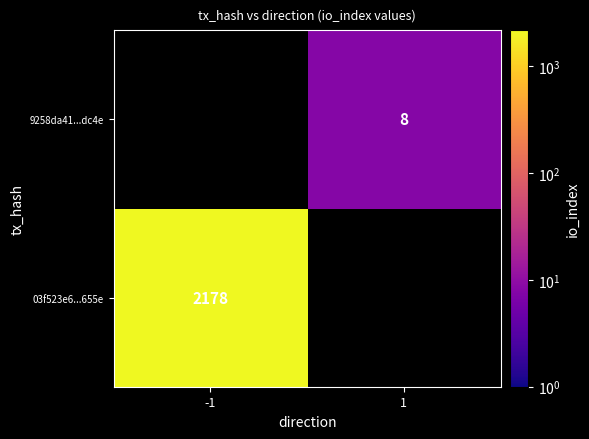

The 03f523e6...655e series shows 2178 at -1. True or false?

True